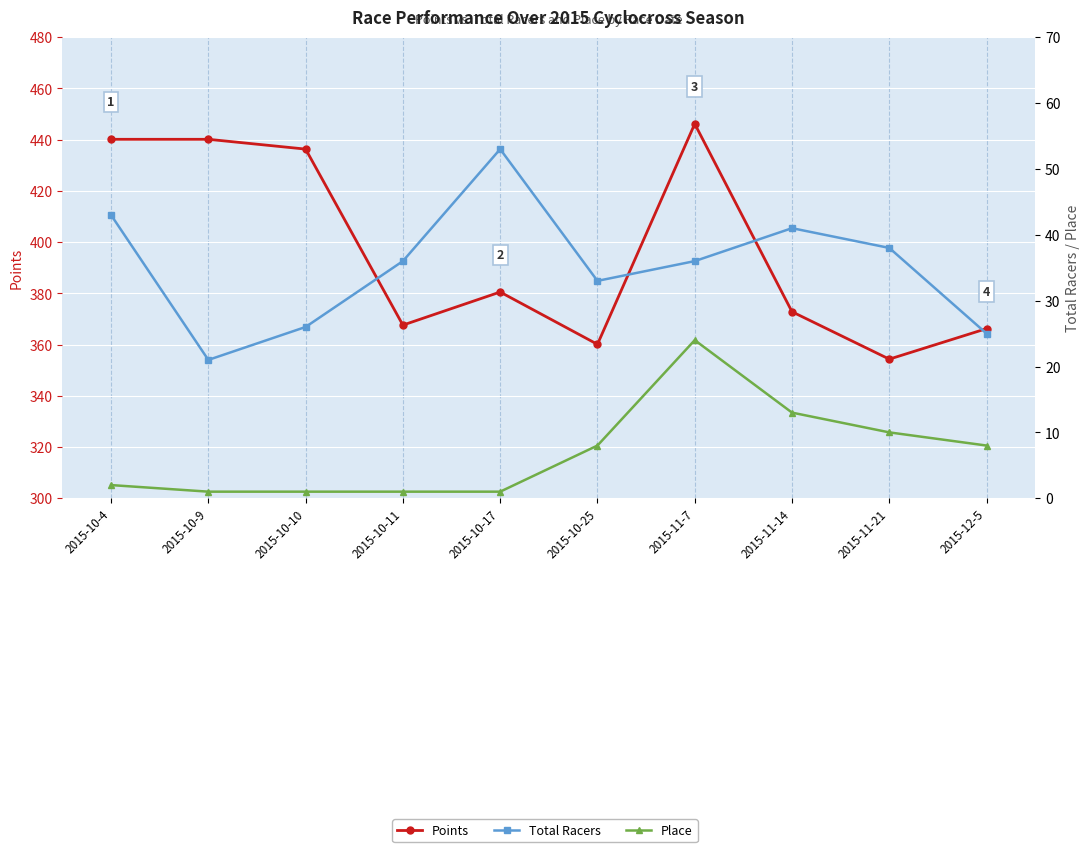

What is the difference between the maximum and second lowest values in the Total Racers series?

28.0